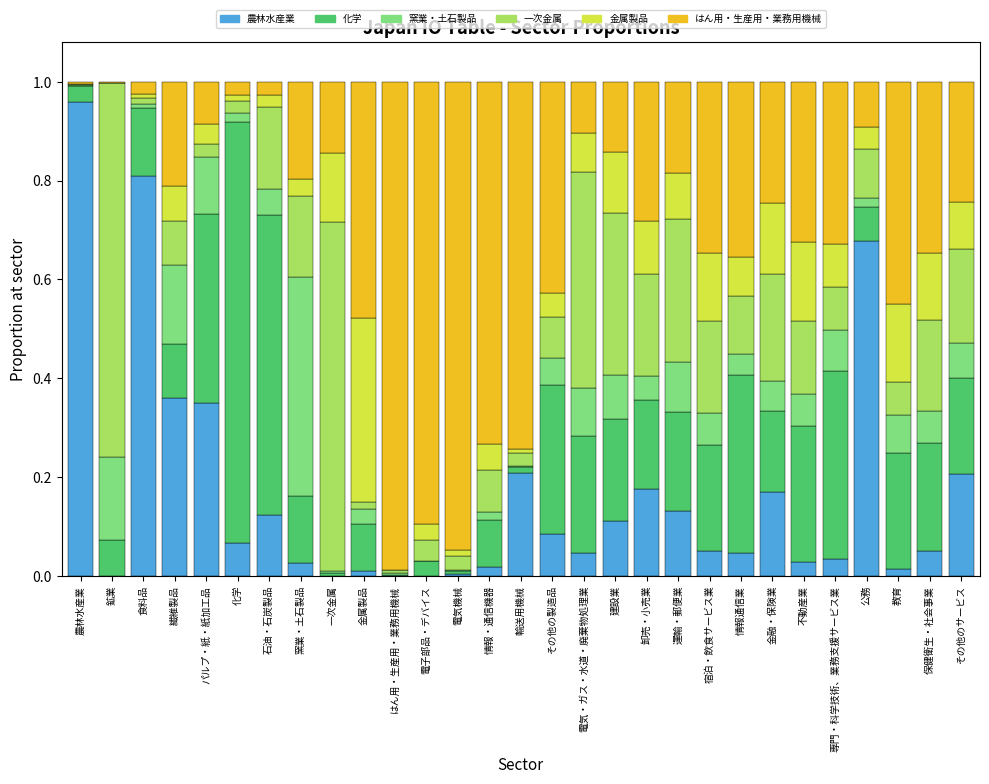

Is it true that 農林水産業 equals 0.6 at 繊維製品?

False